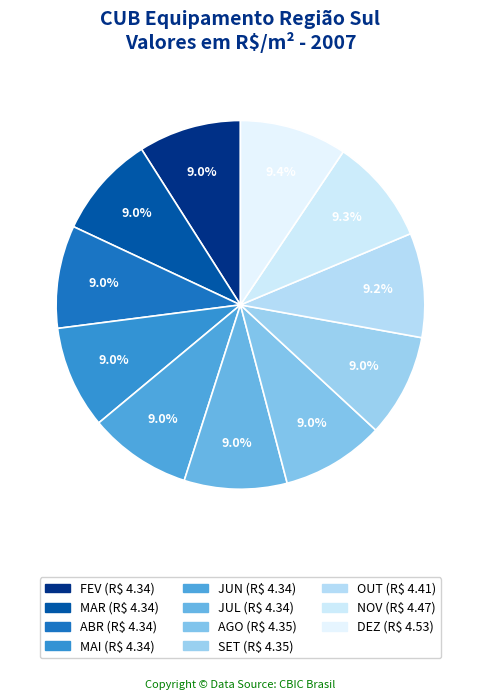

To the nearest percent, what percentage of the pie is JUL?

9%